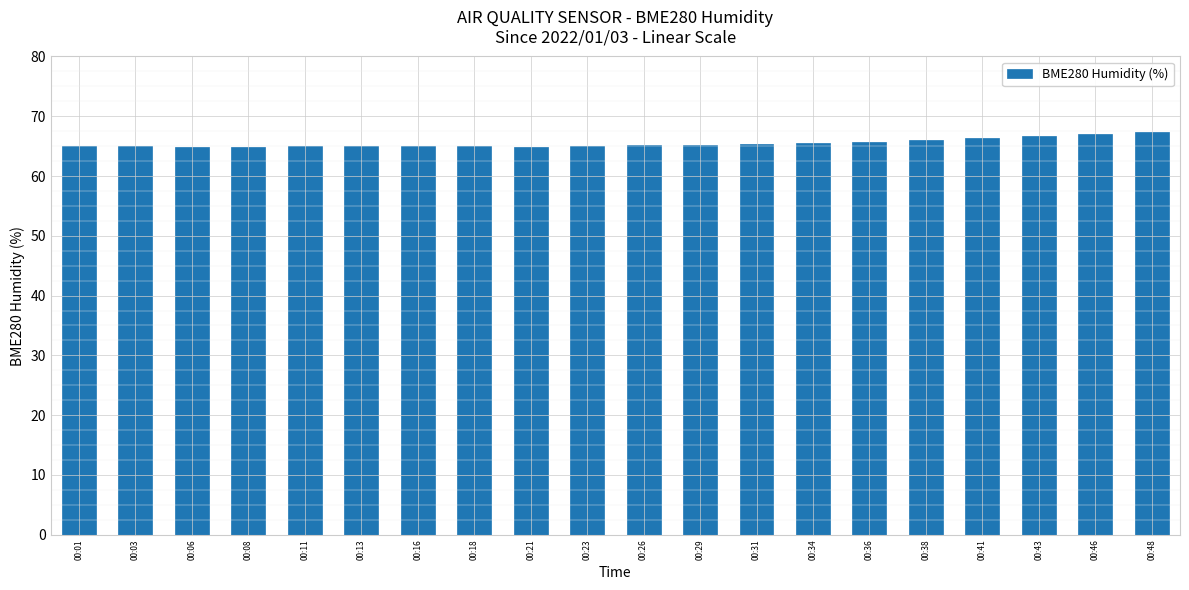

What is the maximum value shown in the chart?

67.3